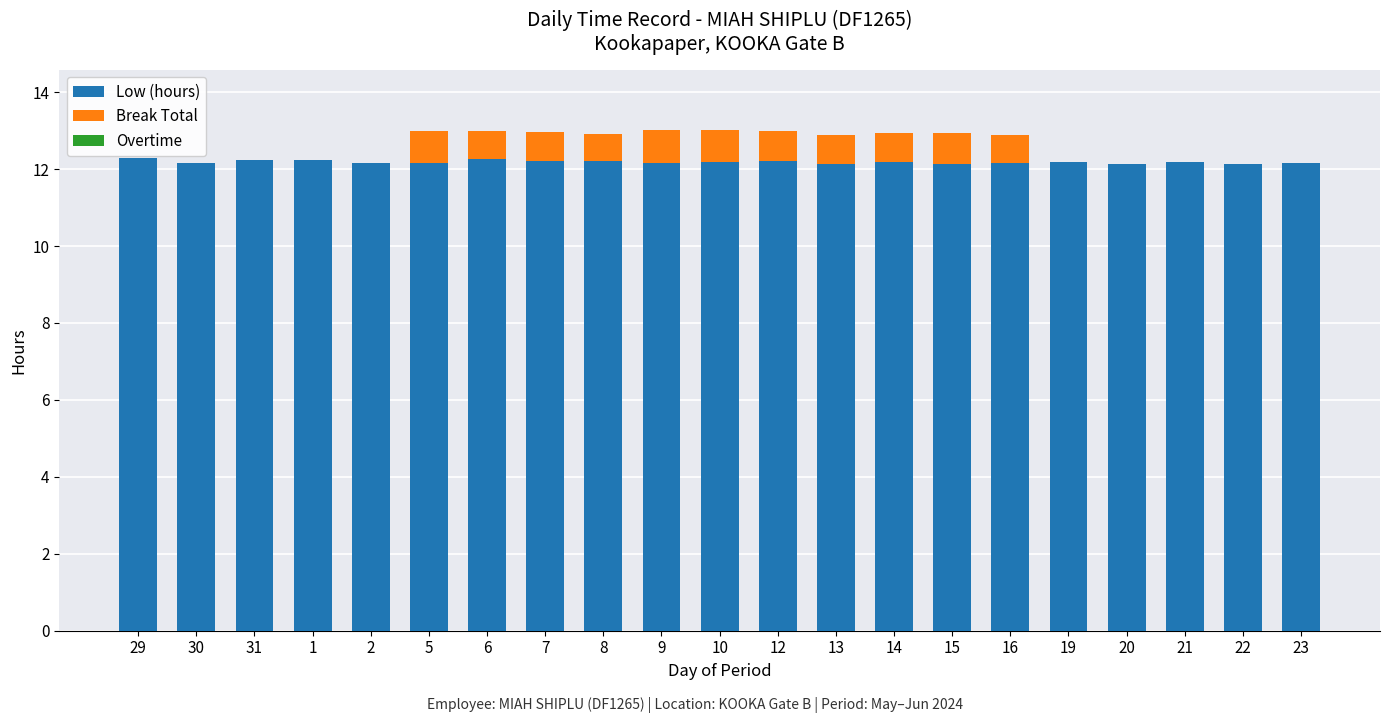

The value of Low (hours) at 30 is 18.5. True or false?

False